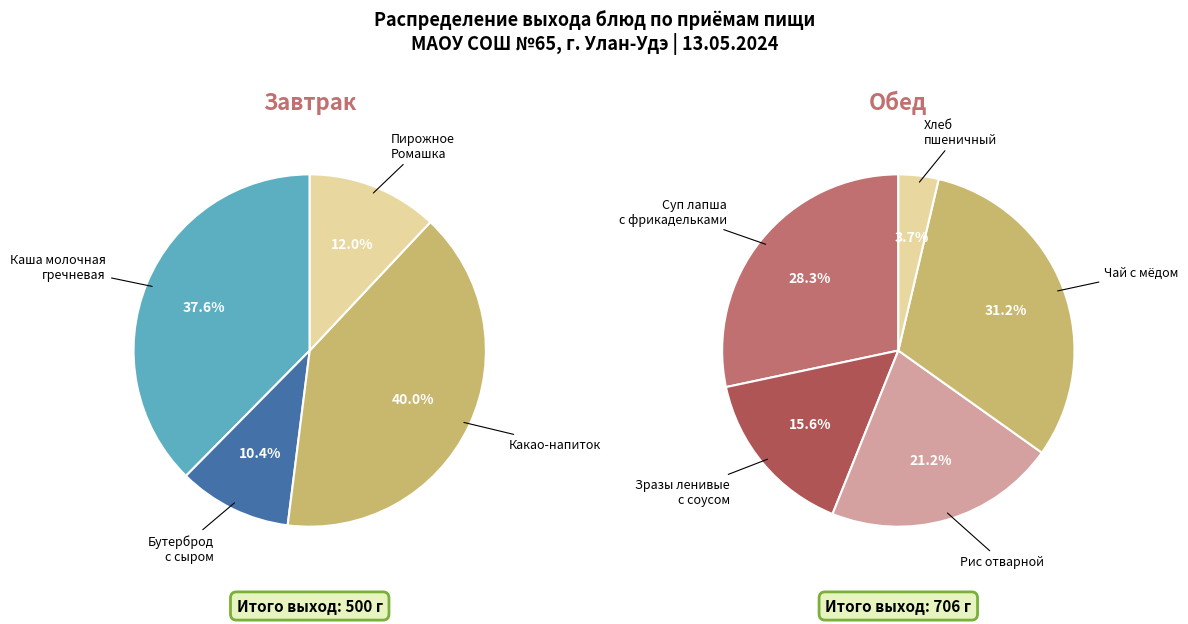

How many segments does this pie chart have?

9